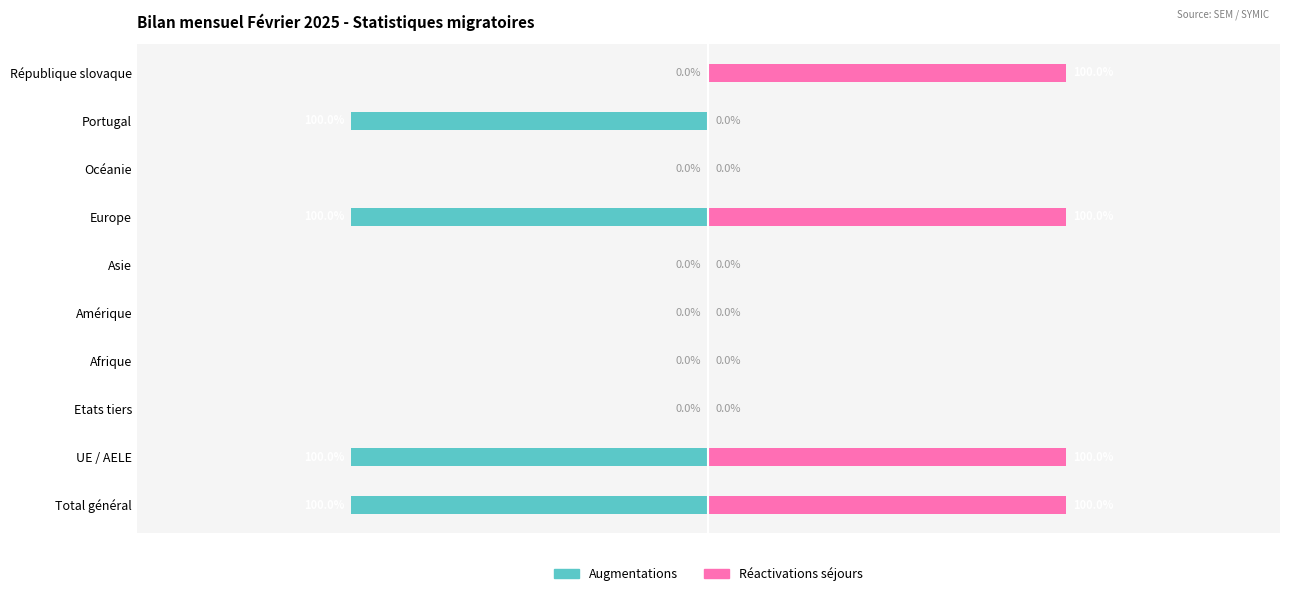

The value of Réactivations séjours at Océanie is 0. True or false?

True